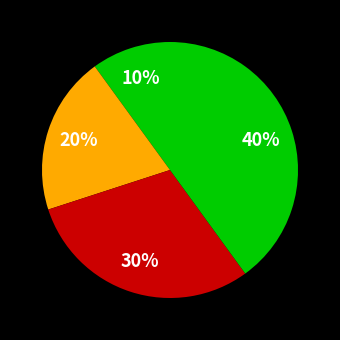

To the nearest percent, what is the average slice percentage?

25%